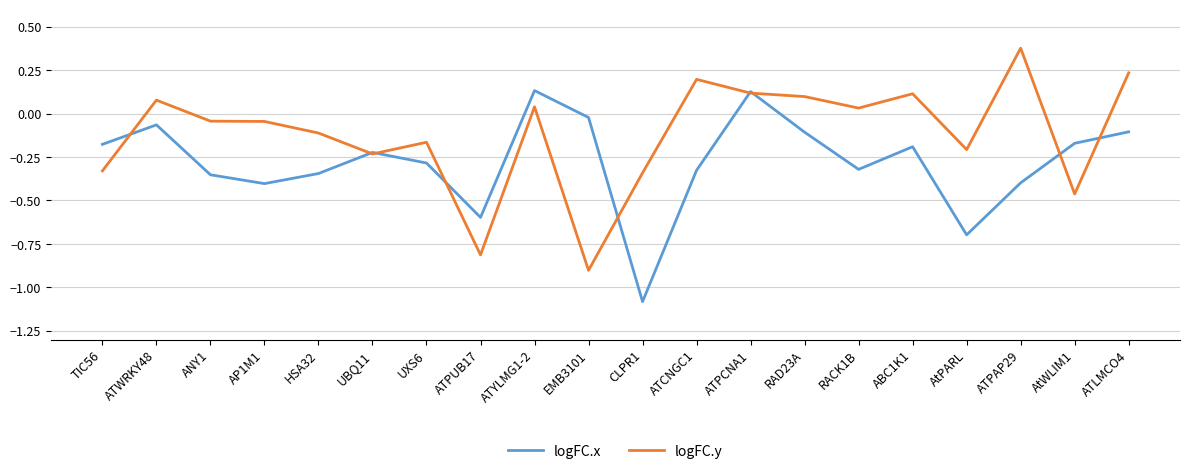

Between which two adjacent categories do logFC.x and logFC.y first intersect?

TIC56 and ATWRKY48